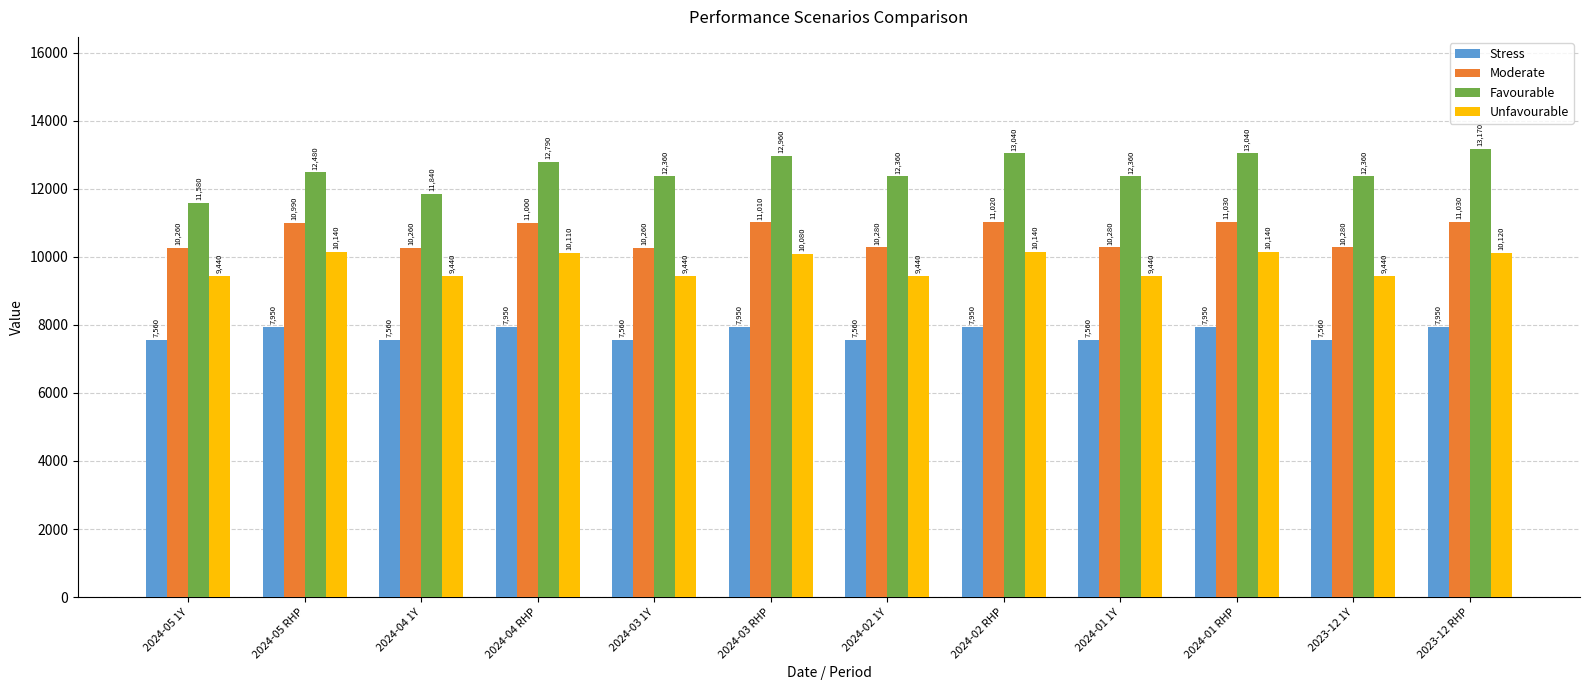

Which series changed the most between 2024-01 RHP and 2023-12 1Y?

Moderate